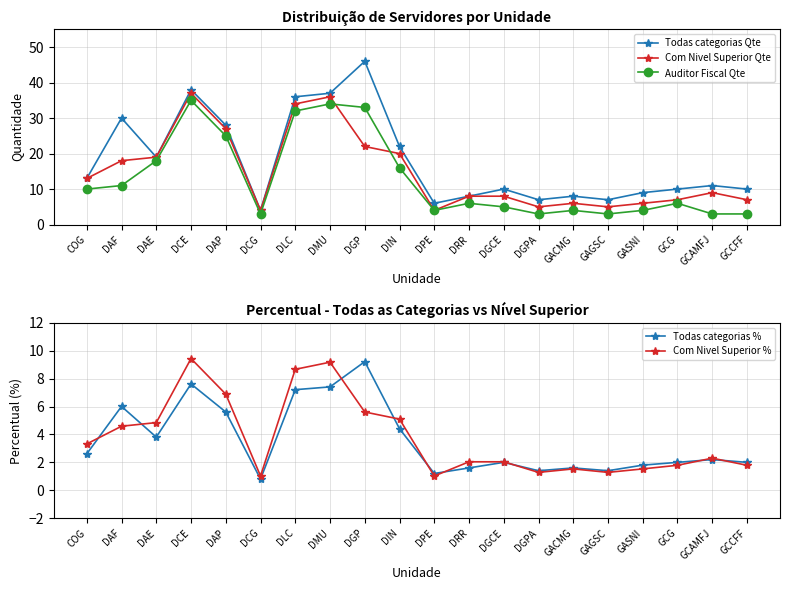

Reading left to right, list all the values displayed in this chart.

Todas categorias Qte: 13.0	30.0	19.0	38.0	28.0	4.0	36.0	37.0	46.0	22.0	6.0	8.0	10.0	7.0	8.0	7.0	9.0	10.0	11.0	10.0
Com Nivel Superior Qte: 13.0	18.0	19.0	37.0	27.0	4.0	34.0	36.0	22.0	20.0	4.0	8.0	8.0	5.0	6.0	5.0	6.0	7.0	9.0	7.0
Auditor Fiscal Qte: 10.0	11.0	18.0	35.0	25.0	3.0	32.0	34.0	33.0	16.0	4.0	6.0	5.0	3.0	4.0	3.0	4.0	6.0	3.0	3.0
Todas categorias %: 2.6	6.0	3.8	7.6	5.6	0.8	7.2	7.4	9.2	4.4	1.2	1.6	2.0	1.4	1.6	1.4	1.8	2.0	2.2	2.0
Com Nivel Superior %: 3.3	4.6	4.8	9.4	6.9	1.0	8.7	9.2	5.6	5.1	1.0	2.0	2.0	1.3	1.5	1.3	1.5	1.8	2.3	1.8